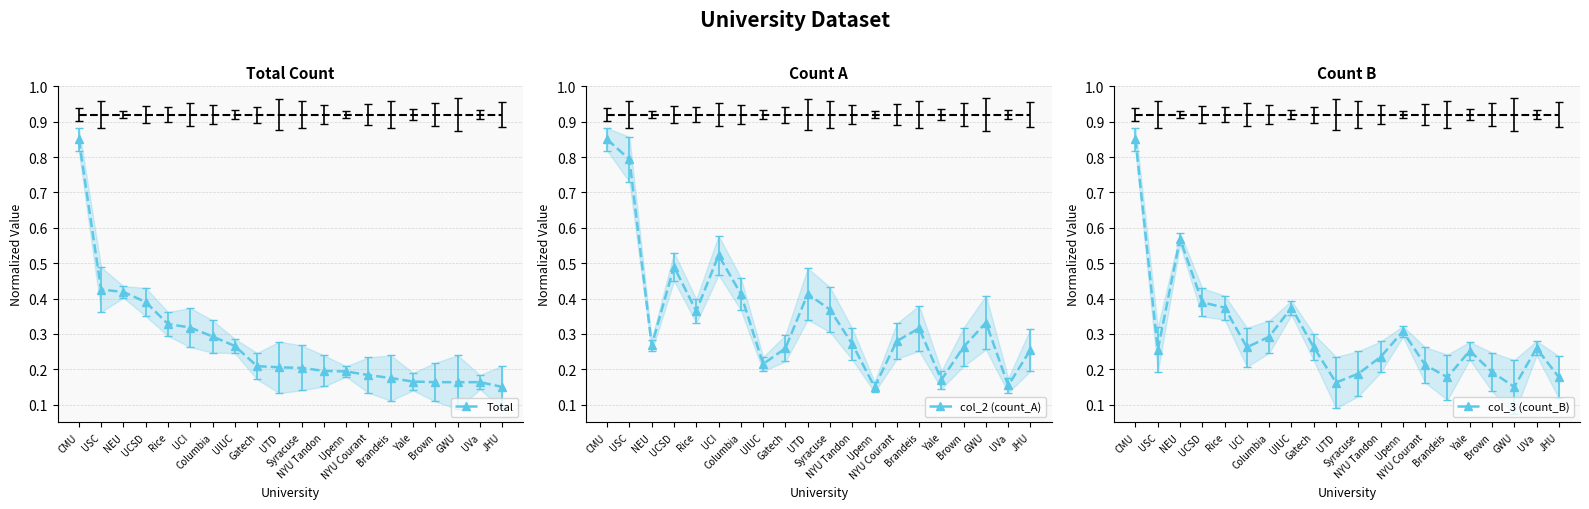

Which series has the largest total across all categories?

col_2 (count_A)